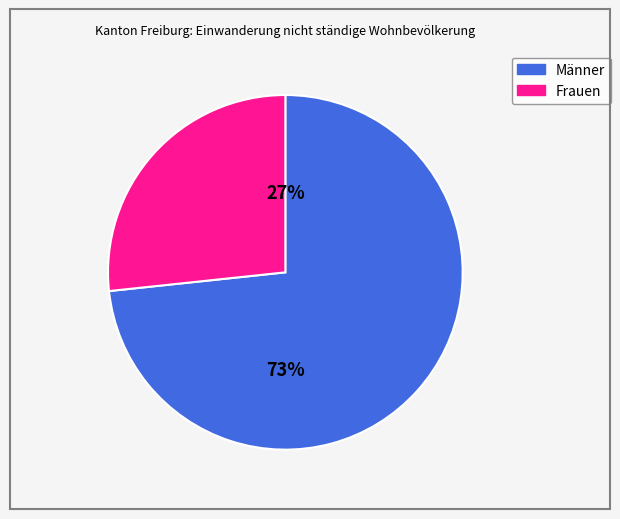

Is there any slice that represents more than half of the pie?

Yes